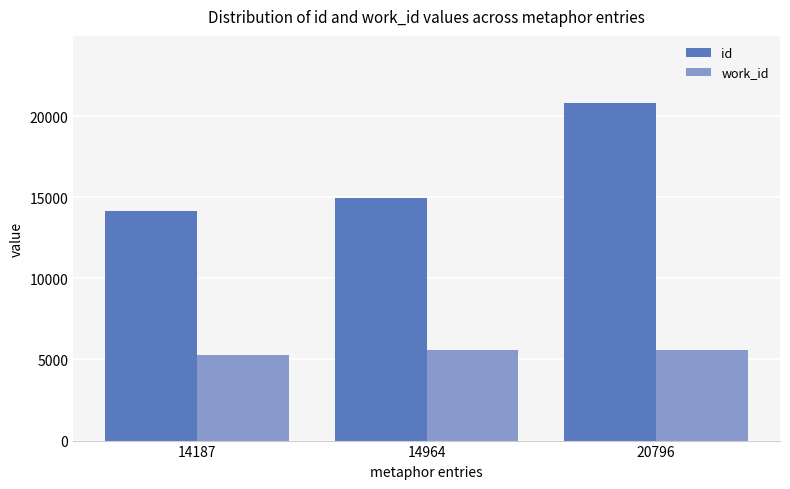

What is the difference between the highest and lowest values at 20796?

15217